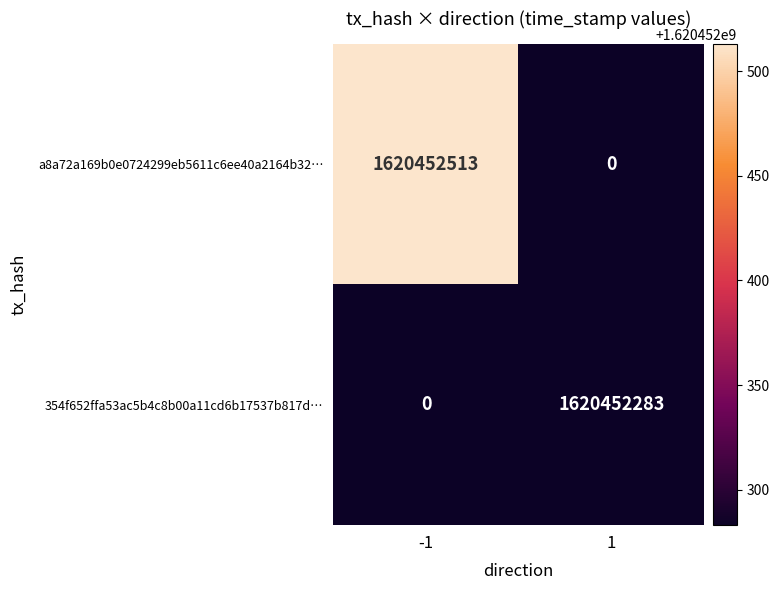

What is the total value across all series at 1?

1620452283